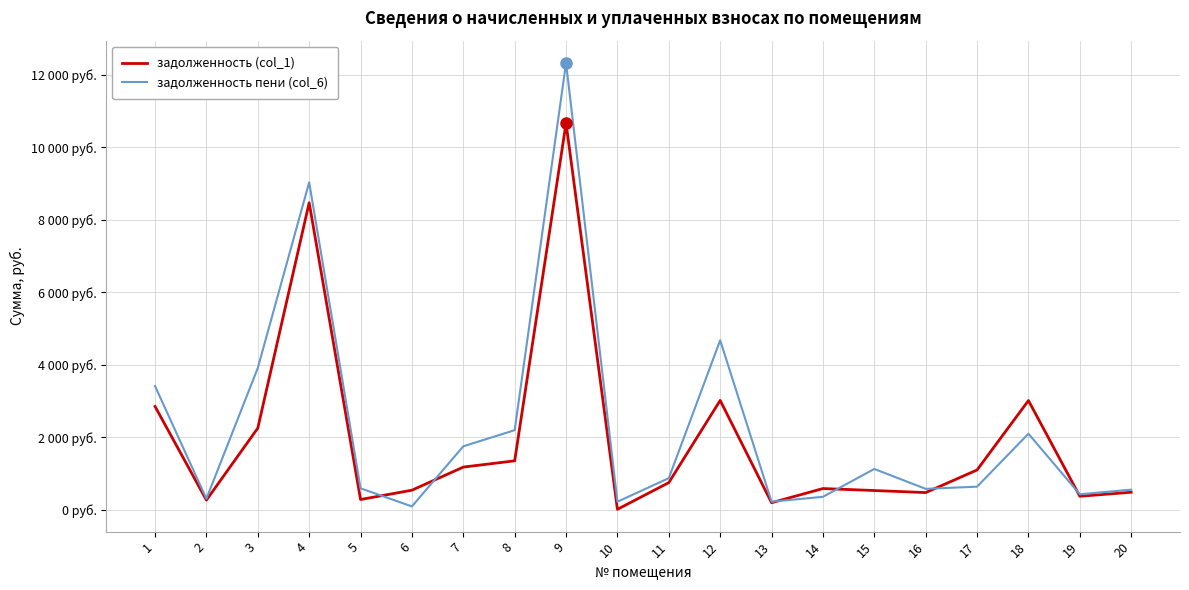

At which label does задолженность (col_1) first exceed 755?

1